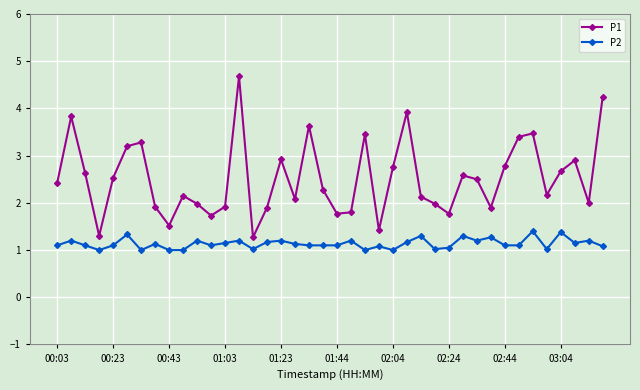

Which series has the largest range (max minus min)?

P1